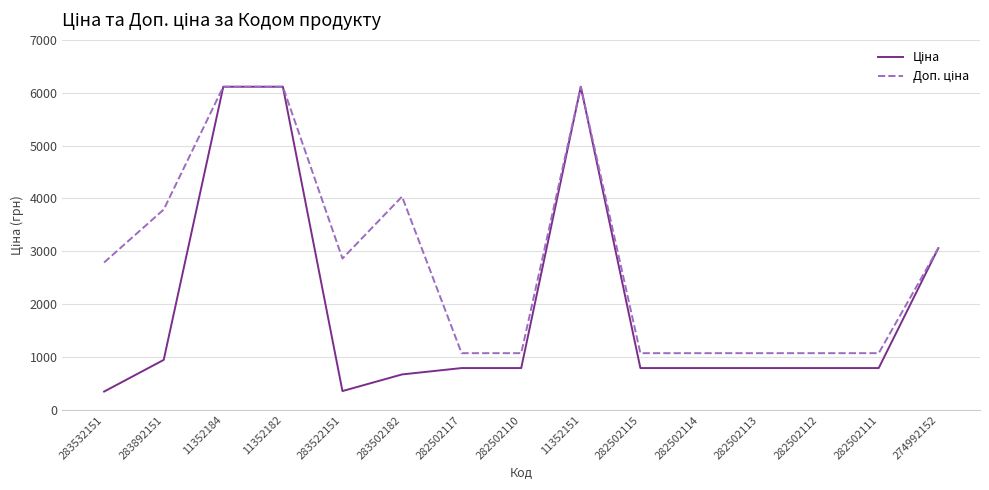

What is the total value across all series at 282502117?

1867.7